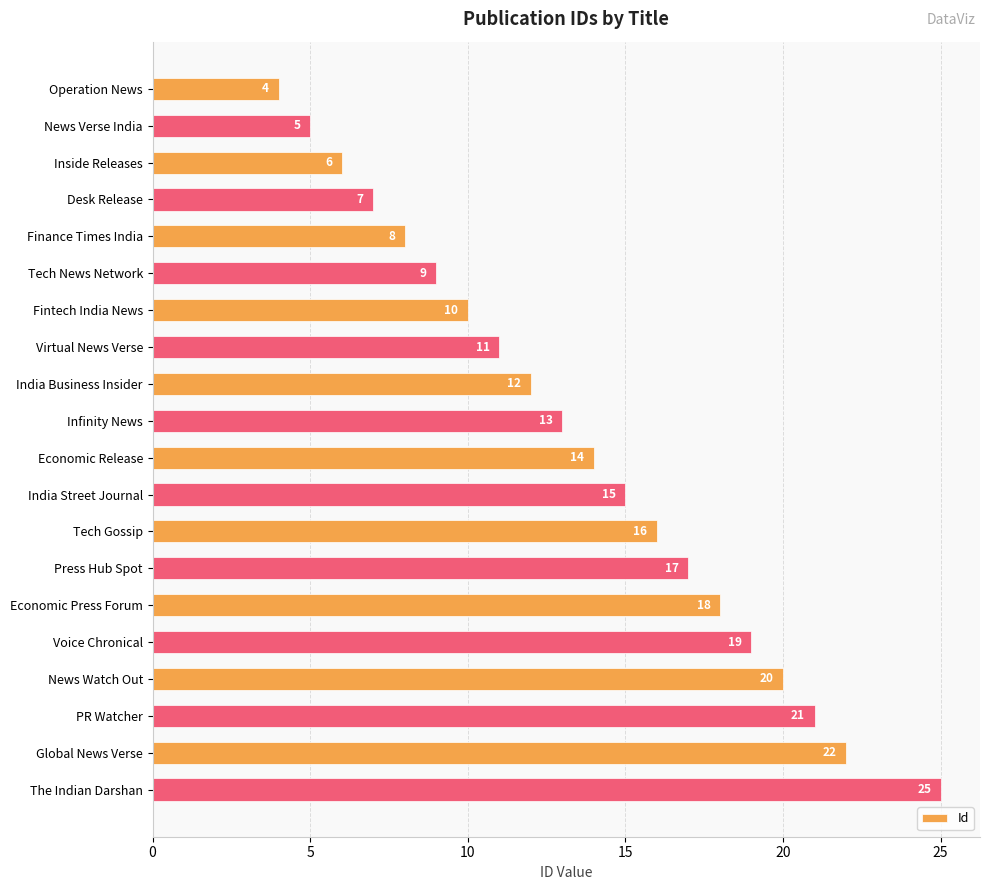

Reading bottom to top, transcribe all the data shown in this chart.

The Indian Darshan=25	Global News Verse=22	PR Watcher=21	News Watch Out=20	Voice Chronical=19	Economic Press Forum=18	Press Hub Spot=17	Tech Gossip=16	India Street Journal=15	Economic Release=14	Infinity News=13	India Business Insider=12	Virtual News Verse=11	Fintech India News=10	Tech News Network=9	Finance Times India=8	Desk Release=7	Inside Releases=6	News Verse India=5	Operation News=4